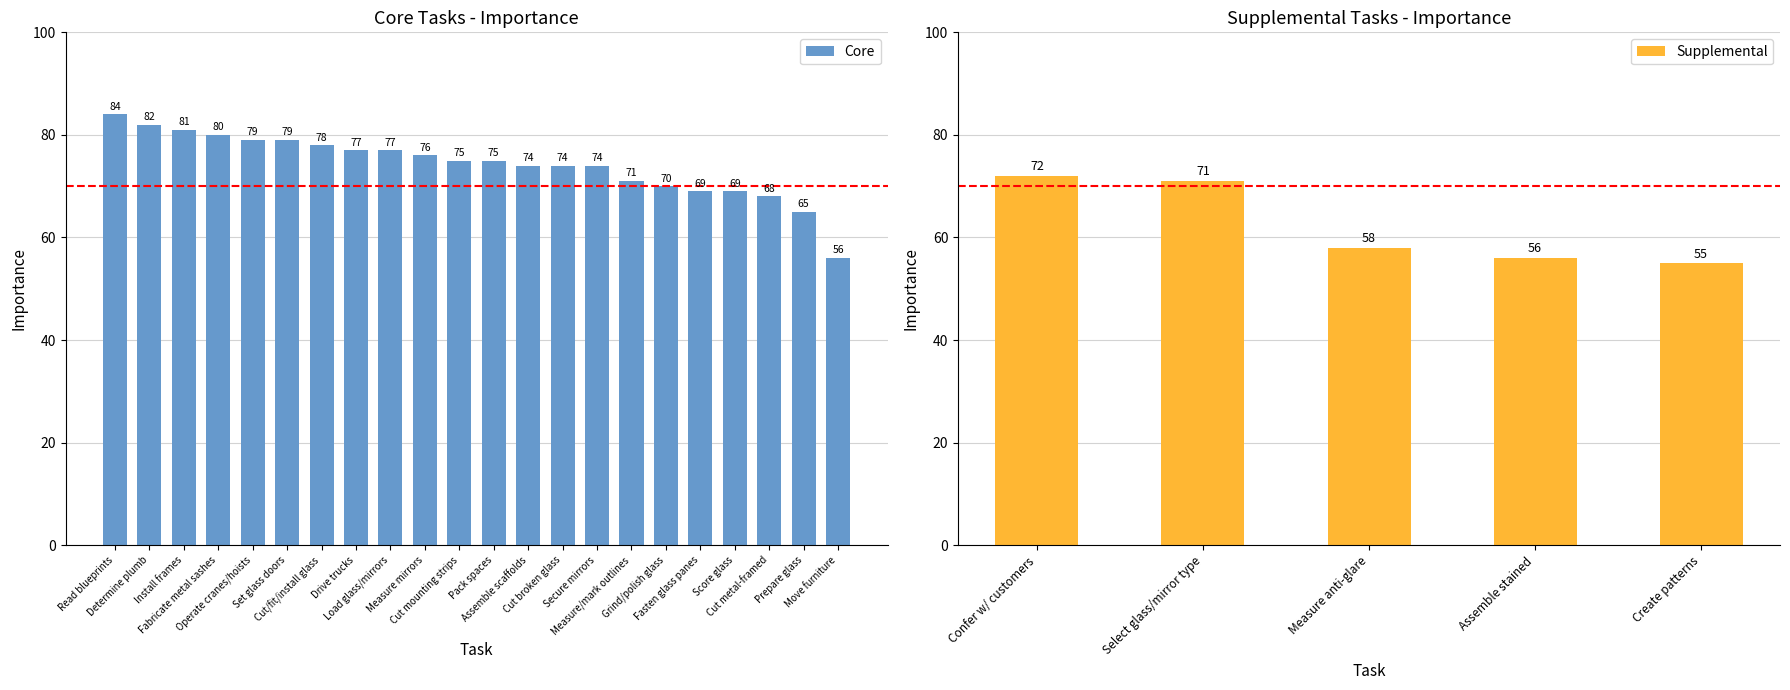

What is the difference between the maximum and minimum values?

28